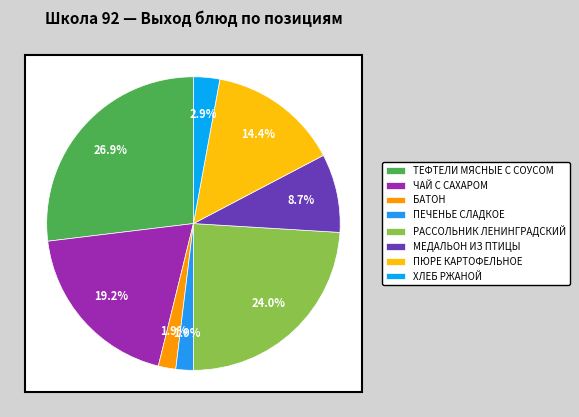

Which slice is the smallest?

БАТОН